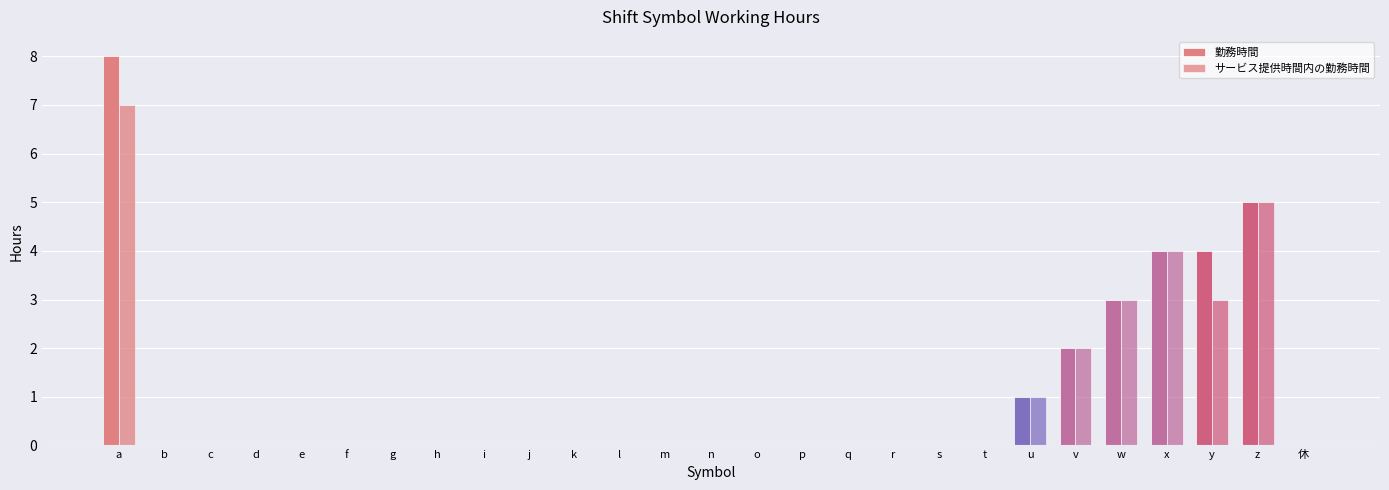

The サービス提供時間内の勤務時間 series shows 0 at e. True or false?

True